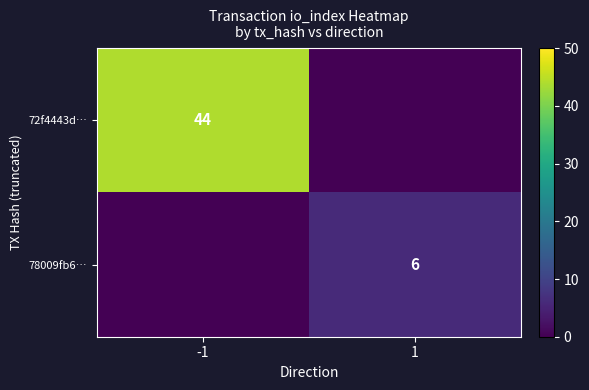

Between 1 and -1, which is larger?

-1